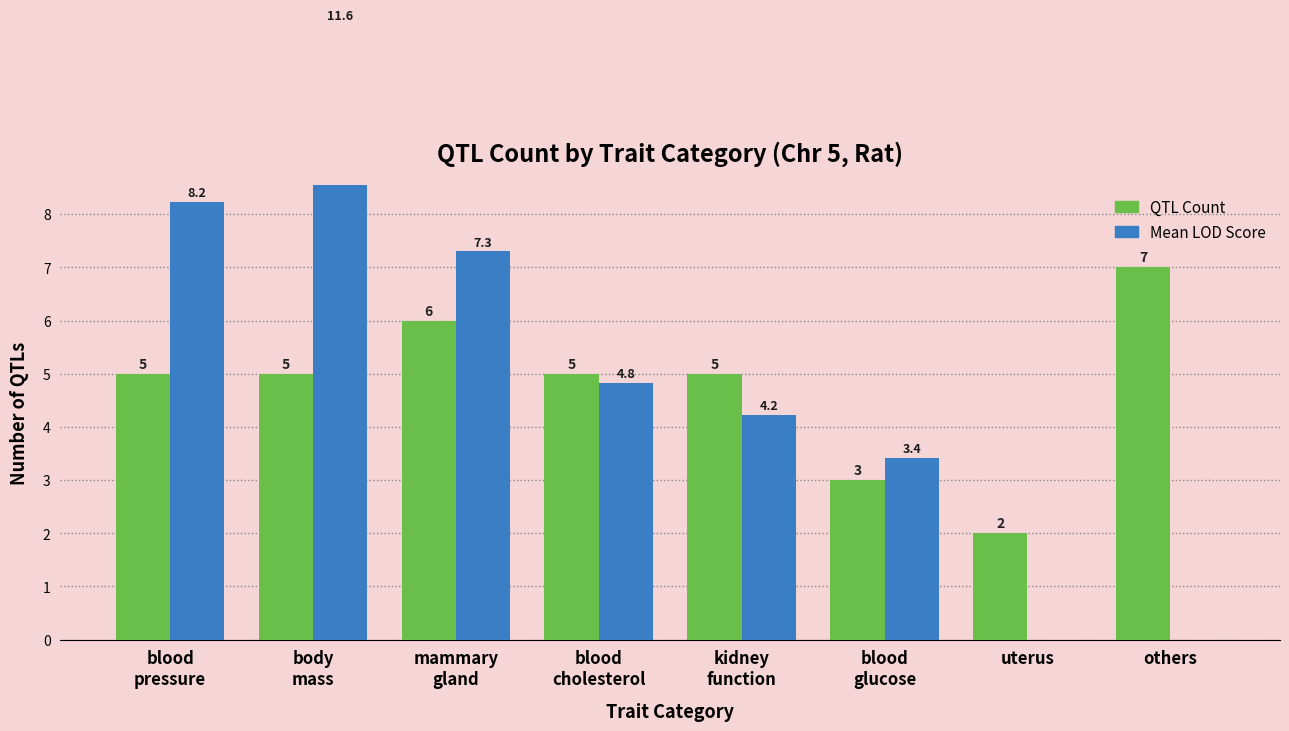

What is the difference between the maximum and minimum values in the QTL Count series?

5.0